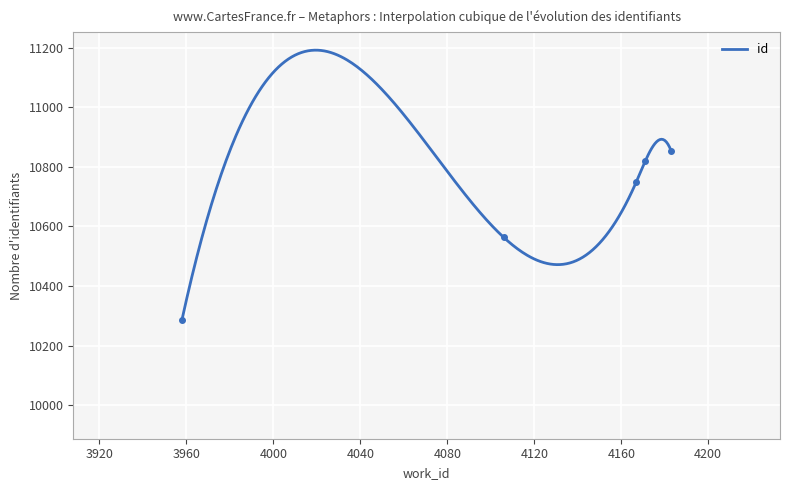

List the labels in order of value, smallest first.

3958, 4106, 4167, 4171, 4183